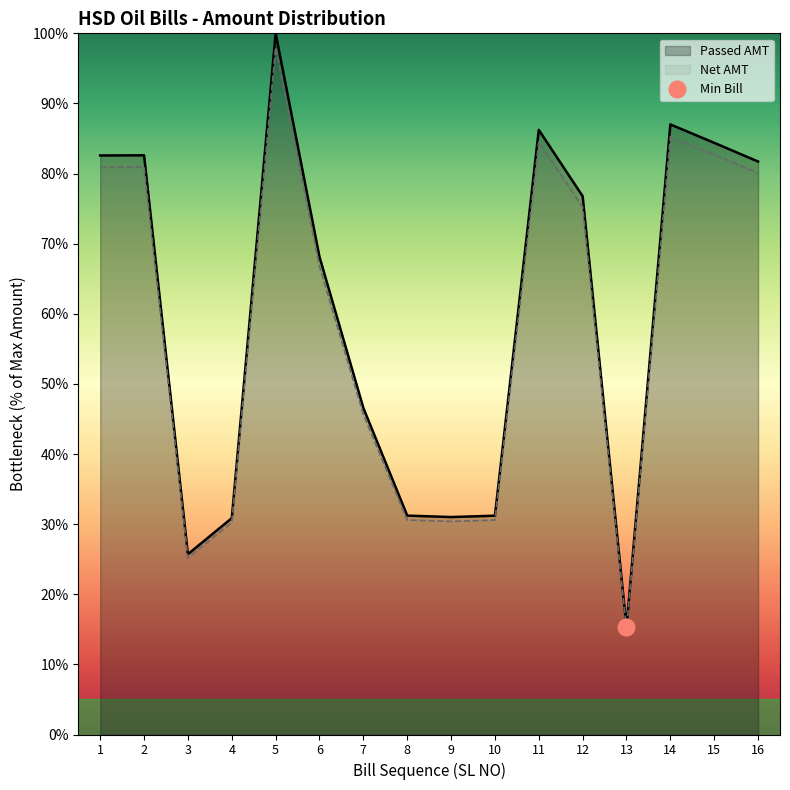

Is the value of Net AMT at 12 greater than the value of Passed AMT at 8?

Yes